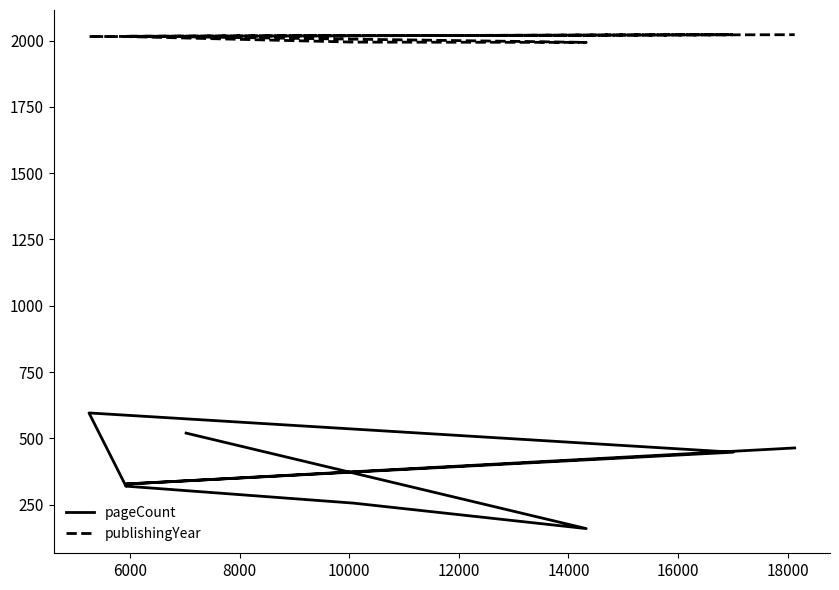

What is the minimum value shown in the chart?

160